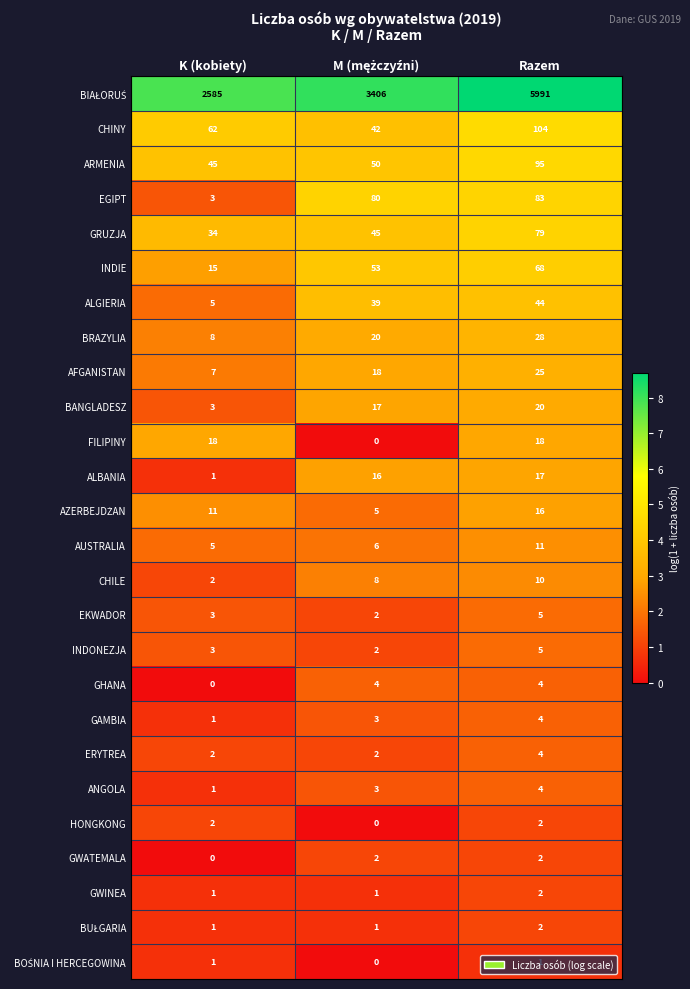

What is the lowest value of the ARMENIA series?

45